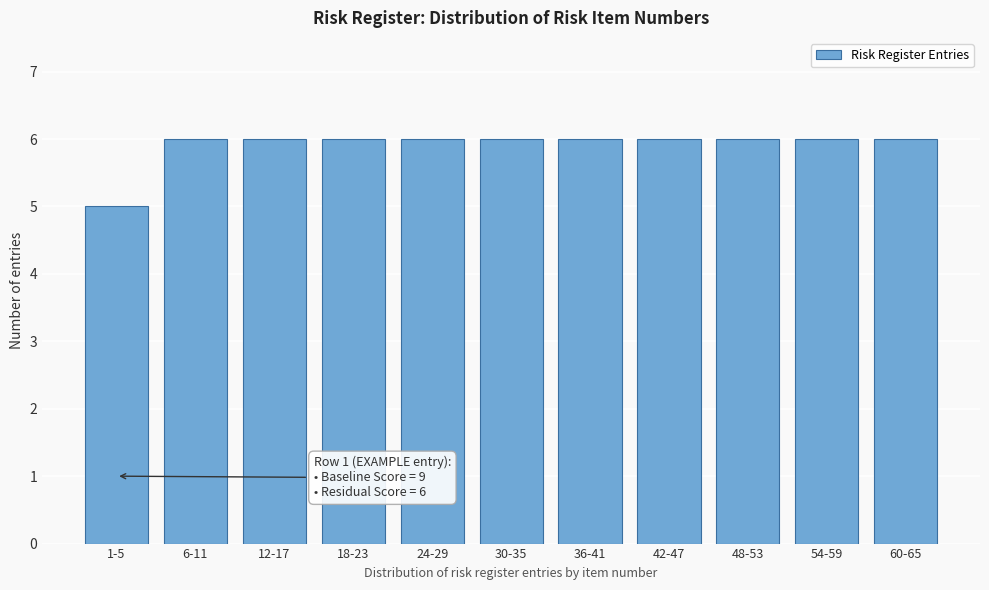

Reading left to right, list all the values displayed in this chart.

5	6	6	6	6	6	6	6	6	6	6